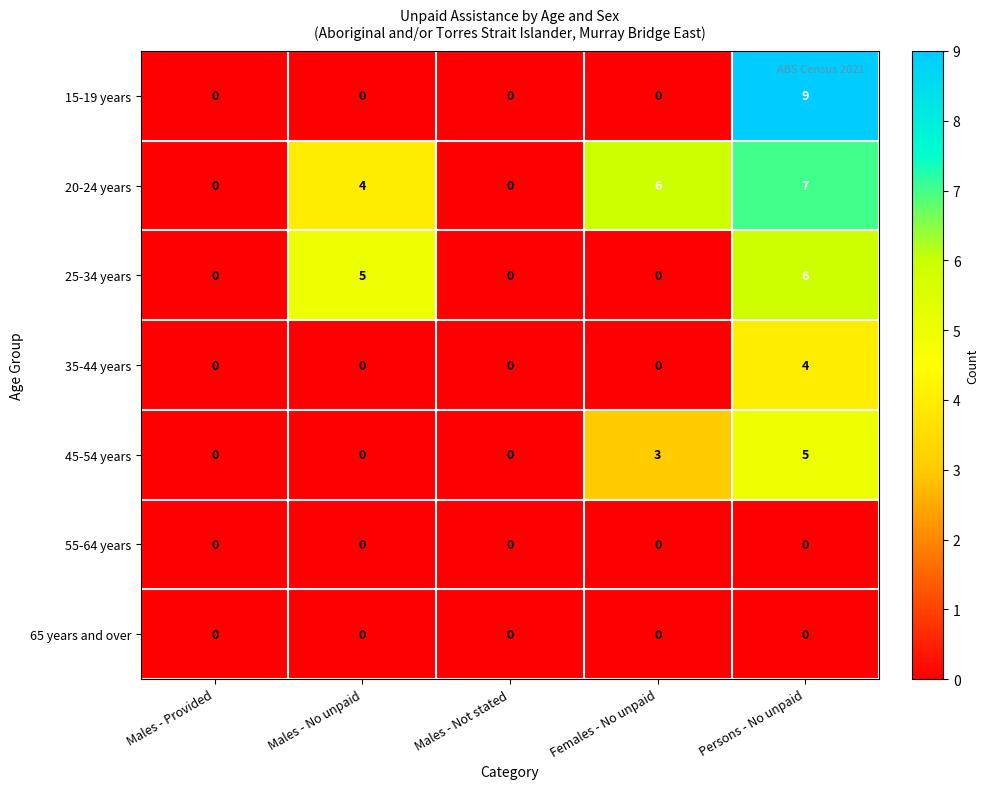

Is it true that 55-64 years equals 0 at Males - Not stated?

True